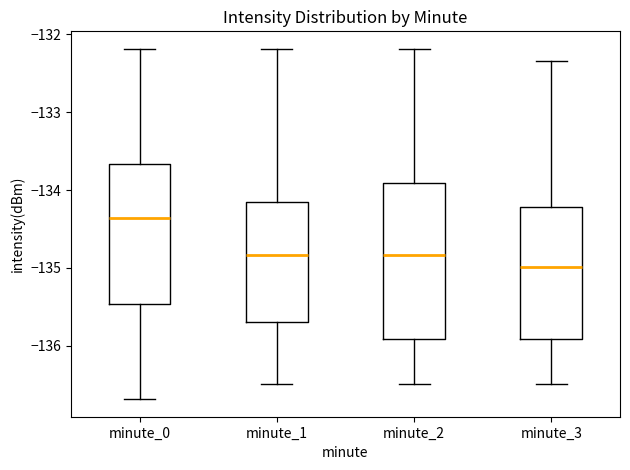

Which box's median line is the highest?

minute_0